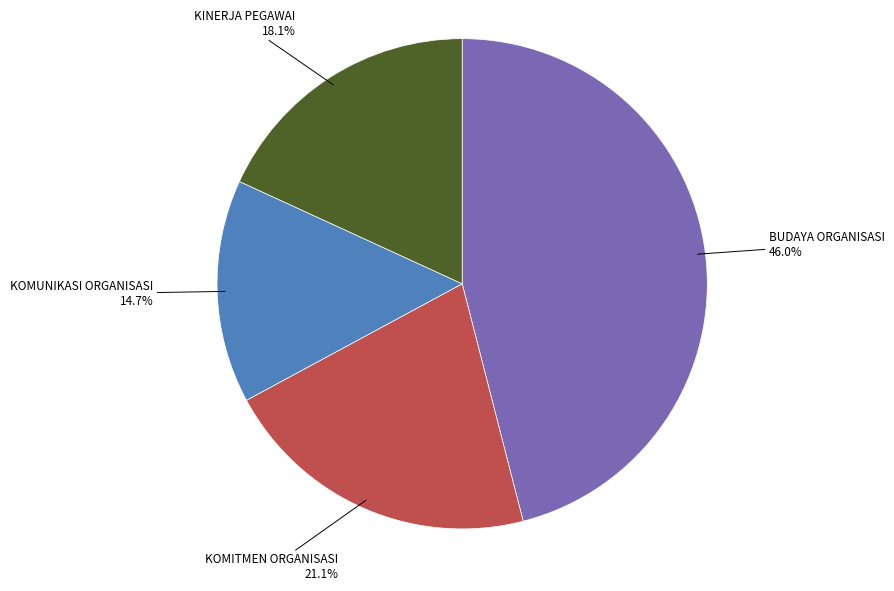

What is the smallest slice in the pie chart?

KOMUNIKASI ORGANISASI